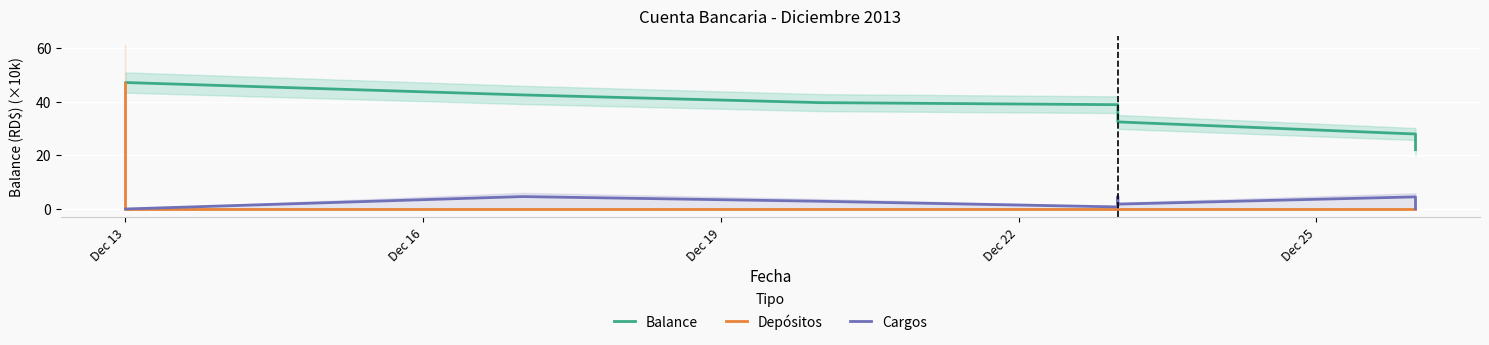

True or false: Balance and Depósitos cross at least once.

False